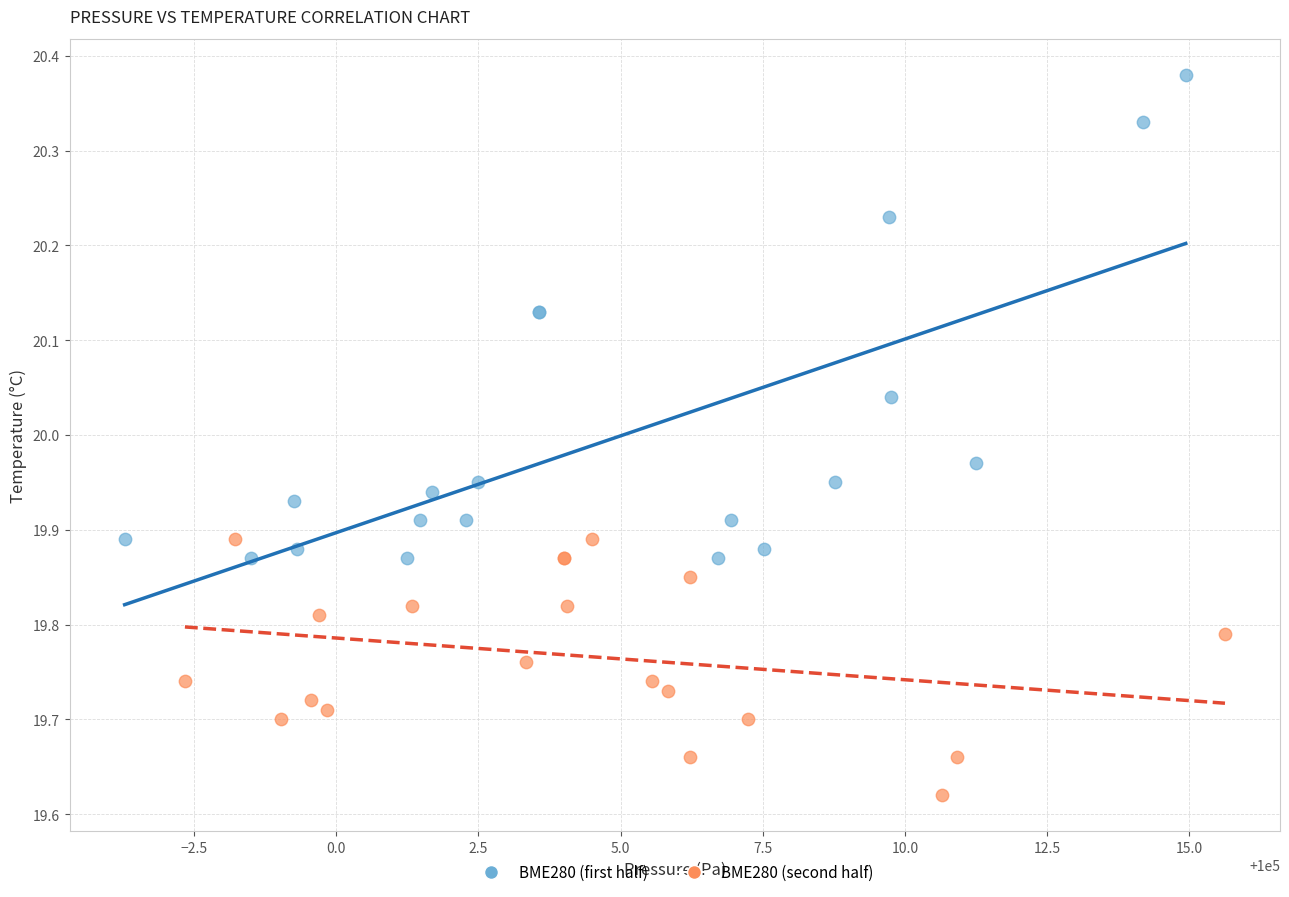

Which series has the largest Y range (max minus min)?

BME280 (first half)